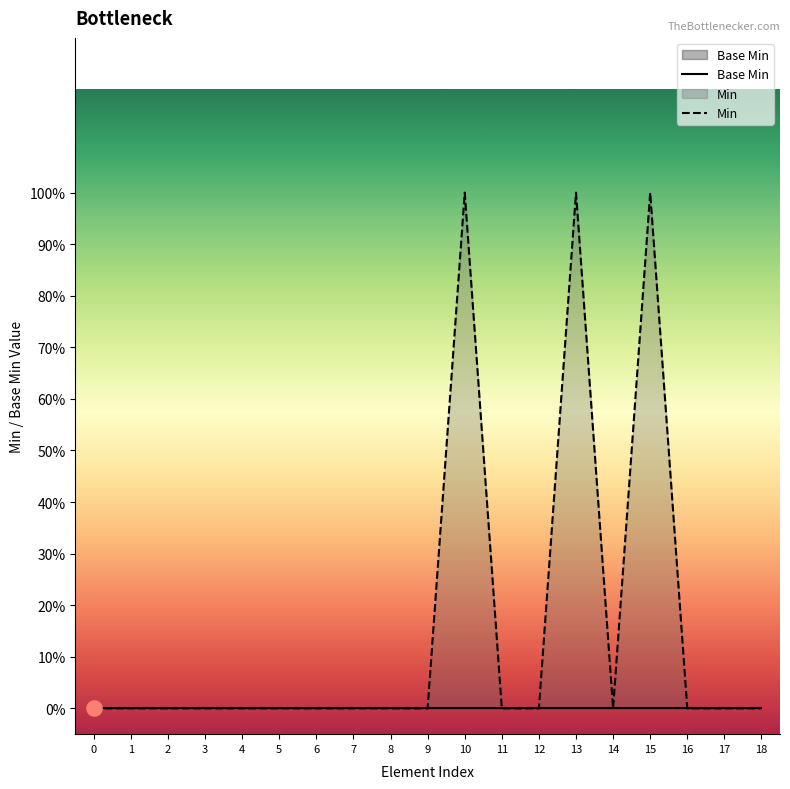

Which series has the widest spread of Y values?

Min